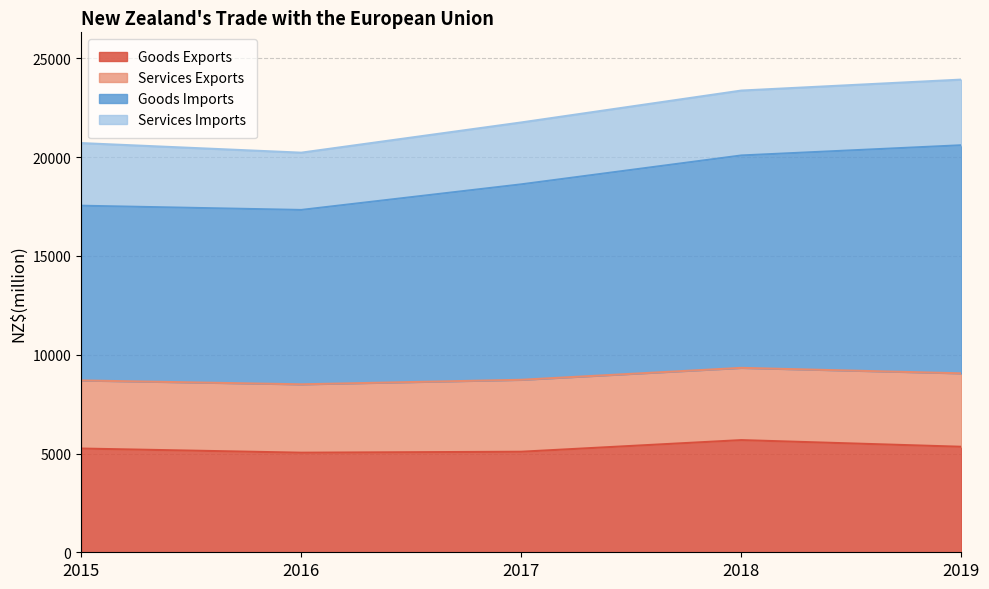

What is the total value across all series at 2019?

23927